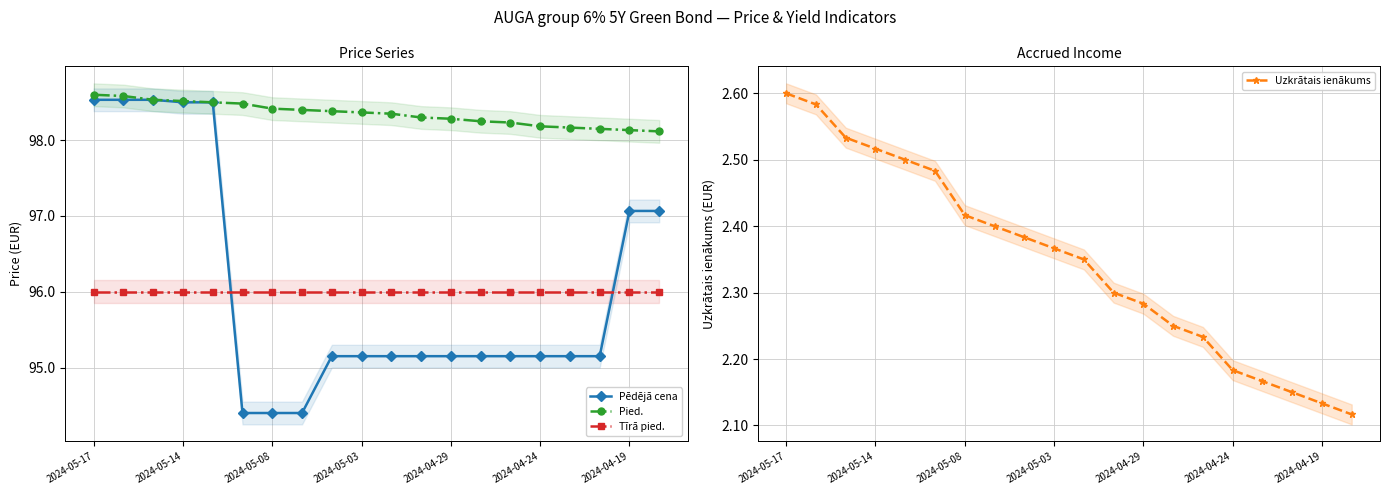

Reading left to right, what are all the values shown in this chart?

Pēdējā cena: 98.5	98.5	98.5	98.5	98.5	94.4	94.4	94.4	95.2	95.2	95.2	95.2	95.2	95.2	95.2	95.2	95.2	95.2	97.1	97.1
Pied.: 98.6	98.6	98.5	98.5	98.5	98.5	98.4	98.4	98.4	98.4	98.3	98.3	98.3	98.2	98.2	98.2	98.2	98.2	98.1	98.1
Tīrā pied.: 96.0	96.0	96.0	96.0	96.0	96.0	96.0	96.0	96.0	96.0	96.0	96.0	96.0	96.0	96.0	96.0	96.0	96.0	96.0	96.0
Uzkrātais ienākums: 2.6	2.6	2.5	2.5	2.5	2.5	2.4	2.4	2.4	2.4	2.4	2.3	2.3	2.2	2.2	2.2	2.2	2.1	2.1	2.1